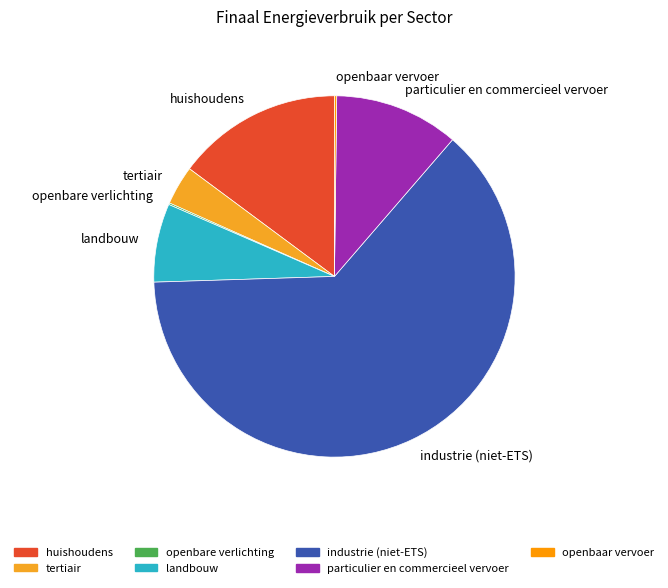

Is it true that huishoudens is 15% of the pie?

True